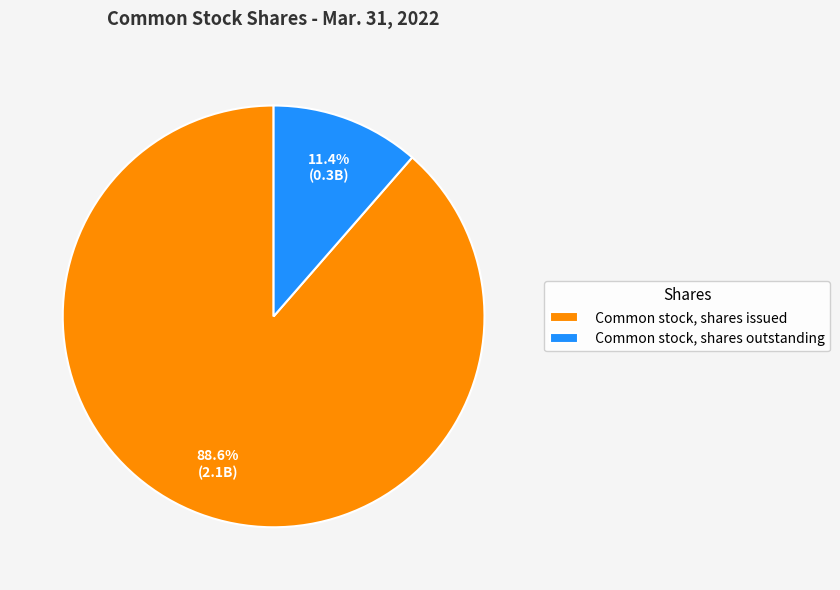

Which category has the biggest portion of the pie?

Common stock, shares issued